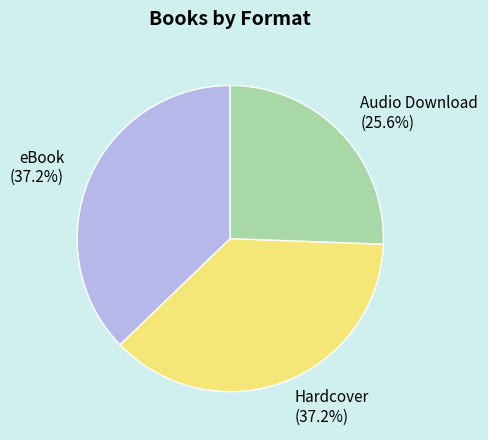

Is there any slice that represents more than half of the pie?

No